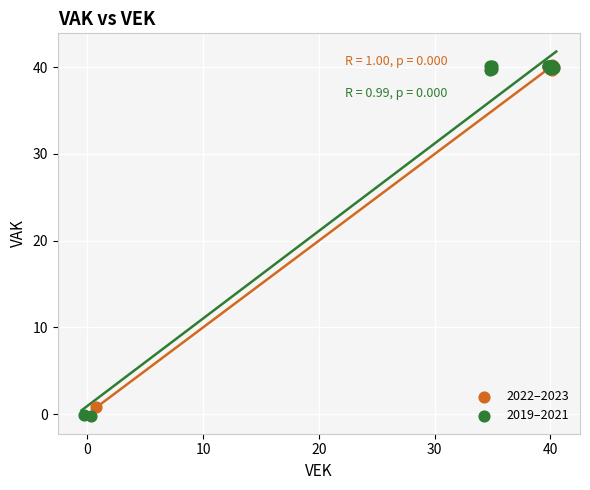

Which series has the widest spread of Y values?

2019–2021